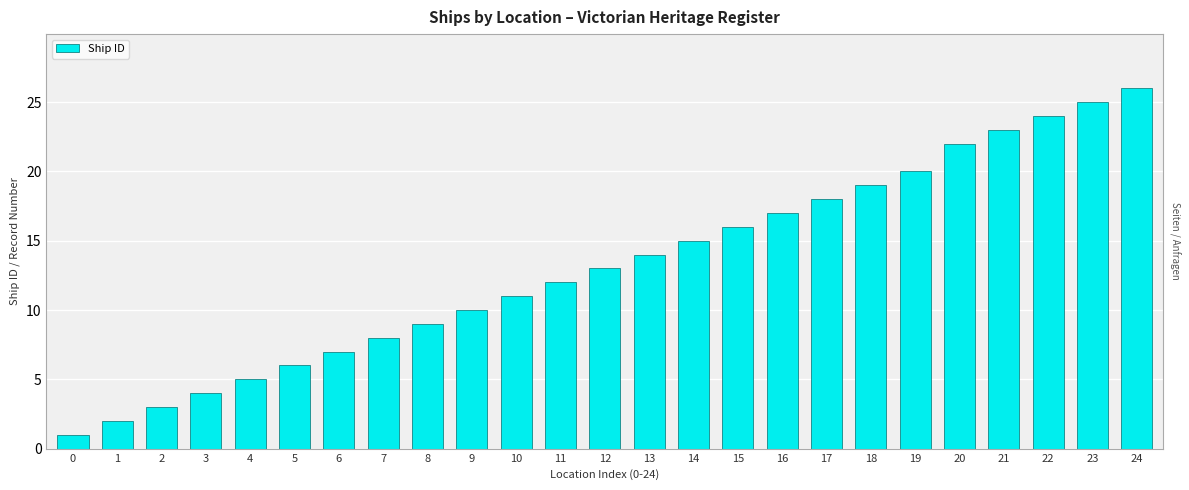

The value at 21 is 23. True or false?

True